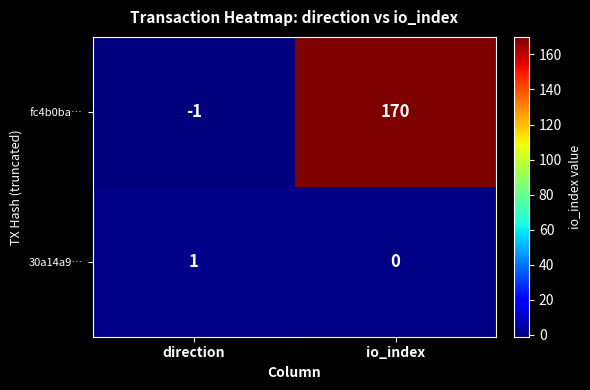

What is the spread (max minus min) of values at direction?

2